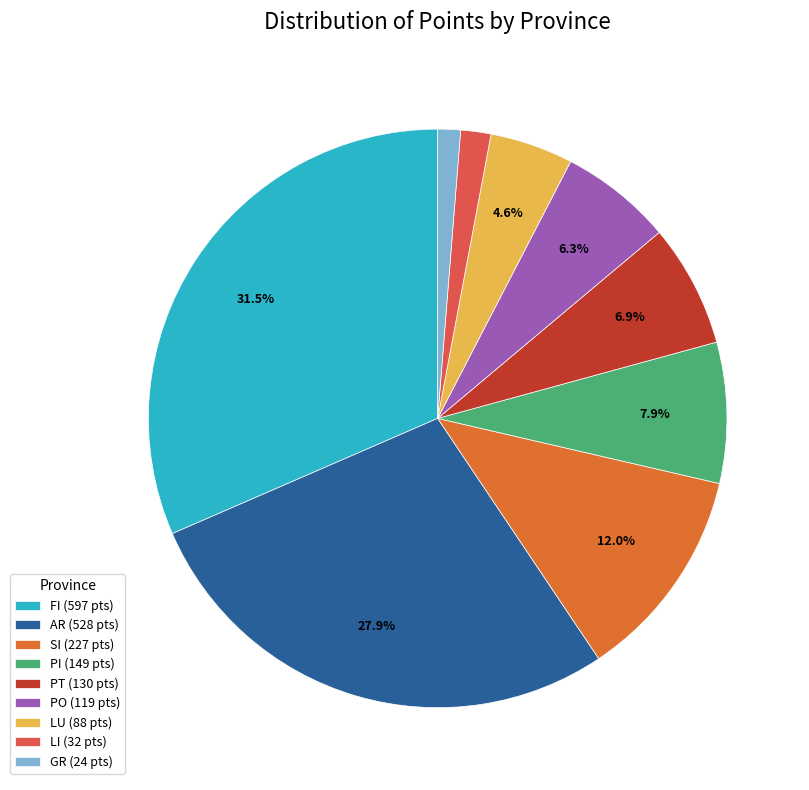

What is the largest slice in the pie chart?

FI (597 pts)